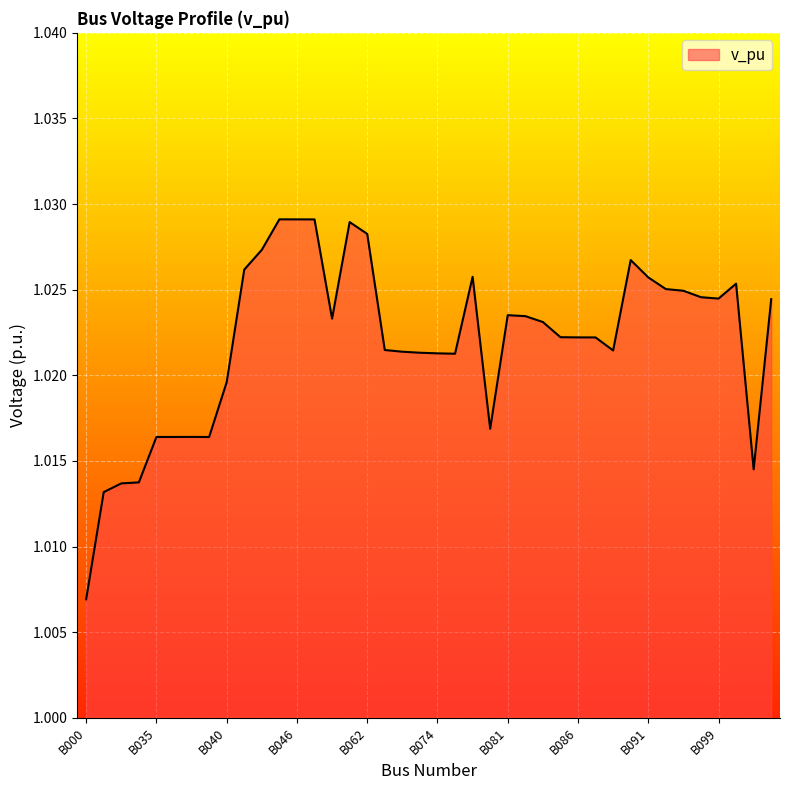

At which category does the chart reach its peak across all series?

B044